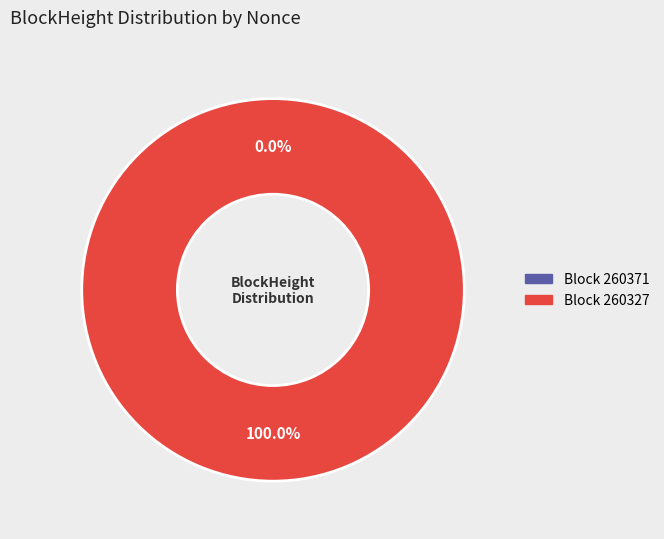

To the nearest percent, what is the difference between the 260327 and 260371 slice percentages?

100%